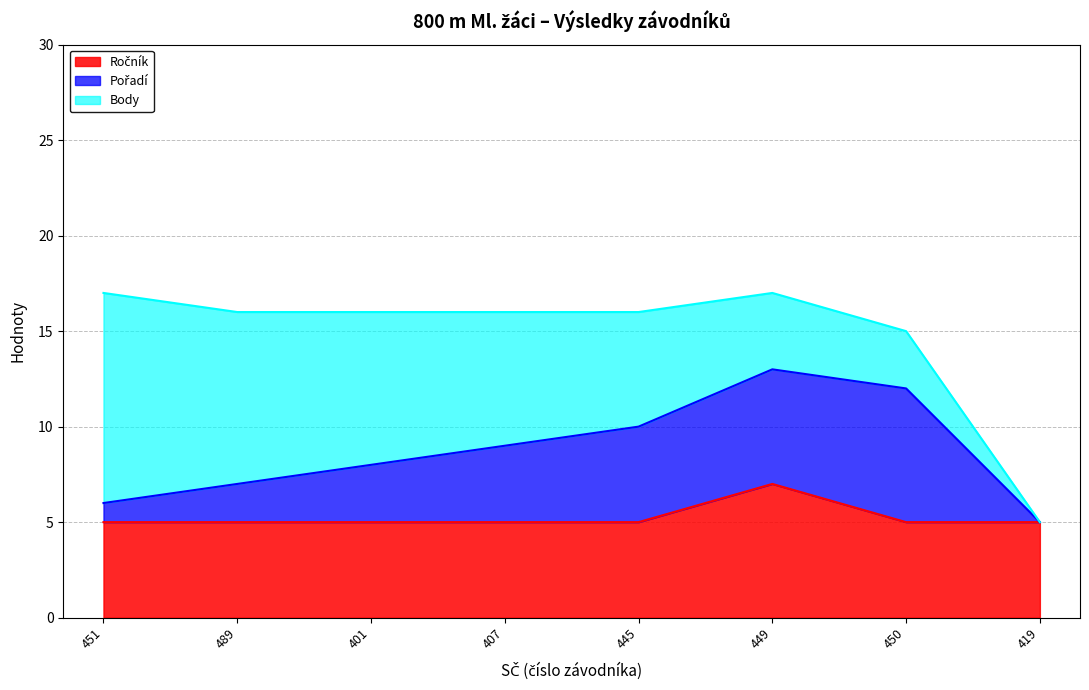

Which series ends up on top after the final intersection of Pořadí and Body?

Pořadí